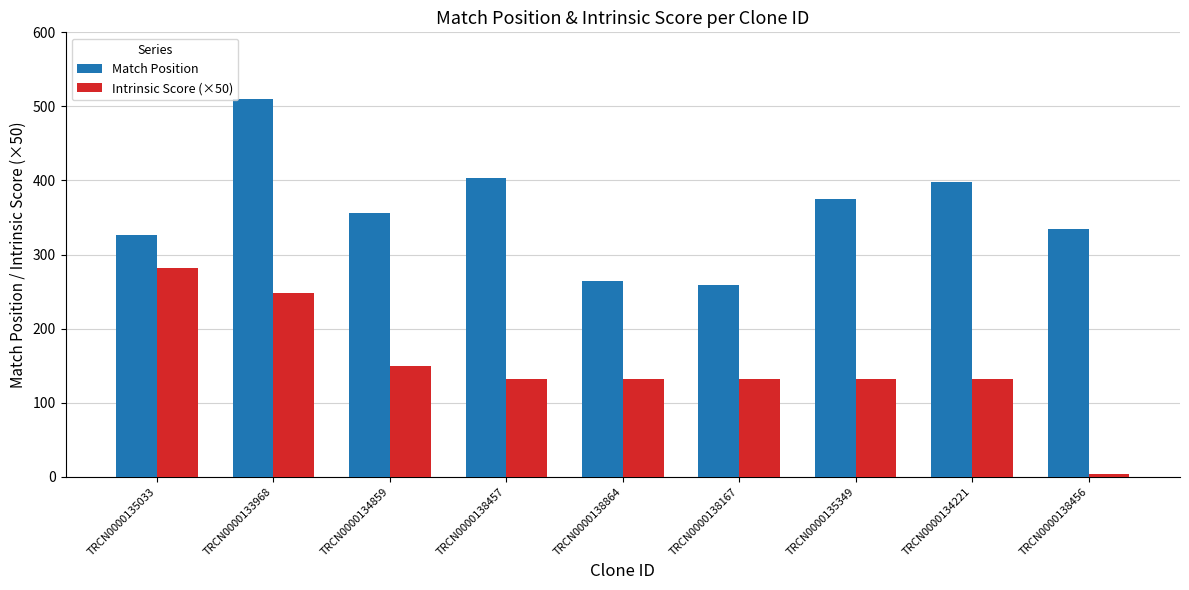

How many values in the Intrinsic Score (×50) series are below 132?

1